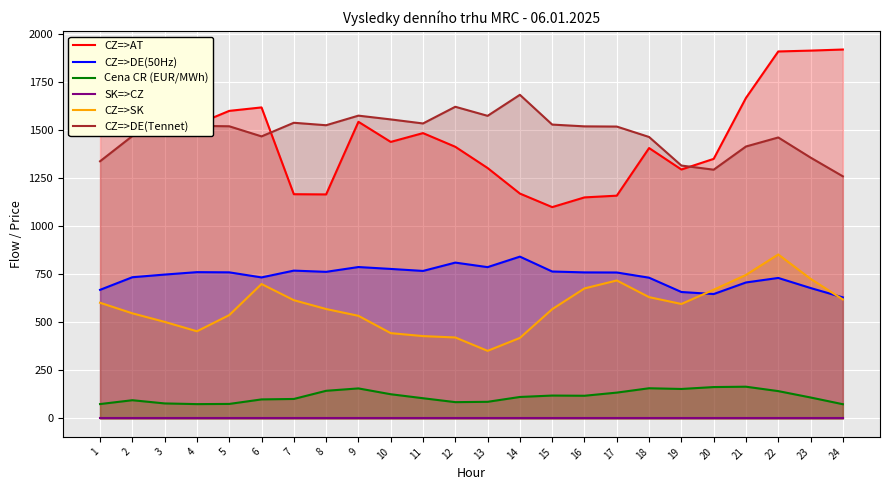

Rank the series at 15 from lowest to highest value.

SK=>CZ, Cena CR (EUR/MWh), CZ=>SK, CZ=>DE(50Hz), CZ=>AT, CZ=>DE(Tennet)